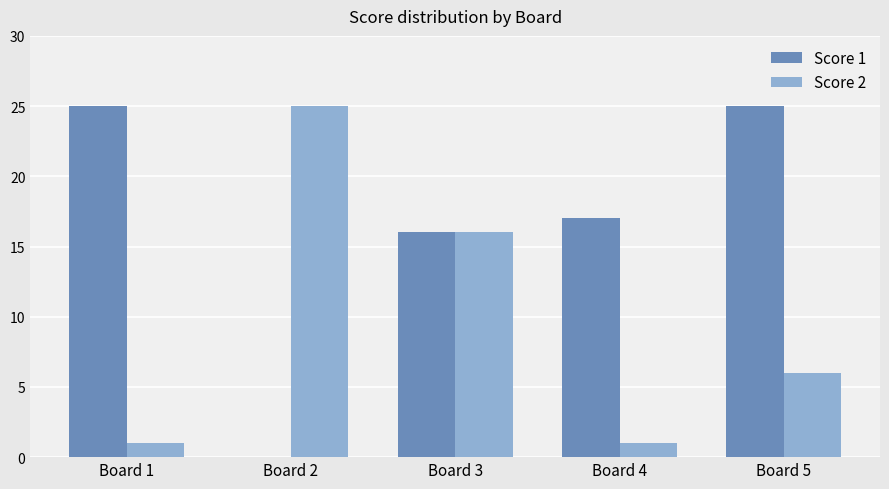

Where does the Score 1 series first go above 17?

Board 1